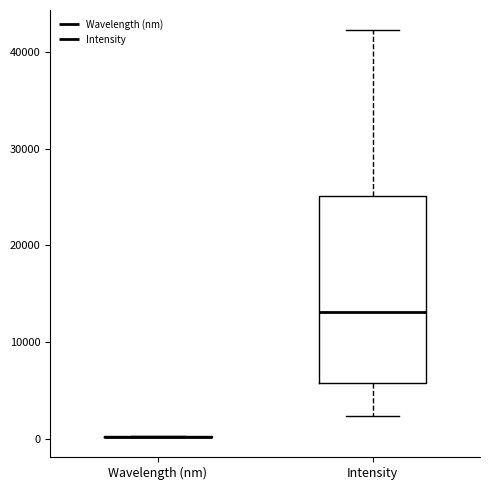

Which box is the tallest, from its lower edge to its upper edge?

Intensity